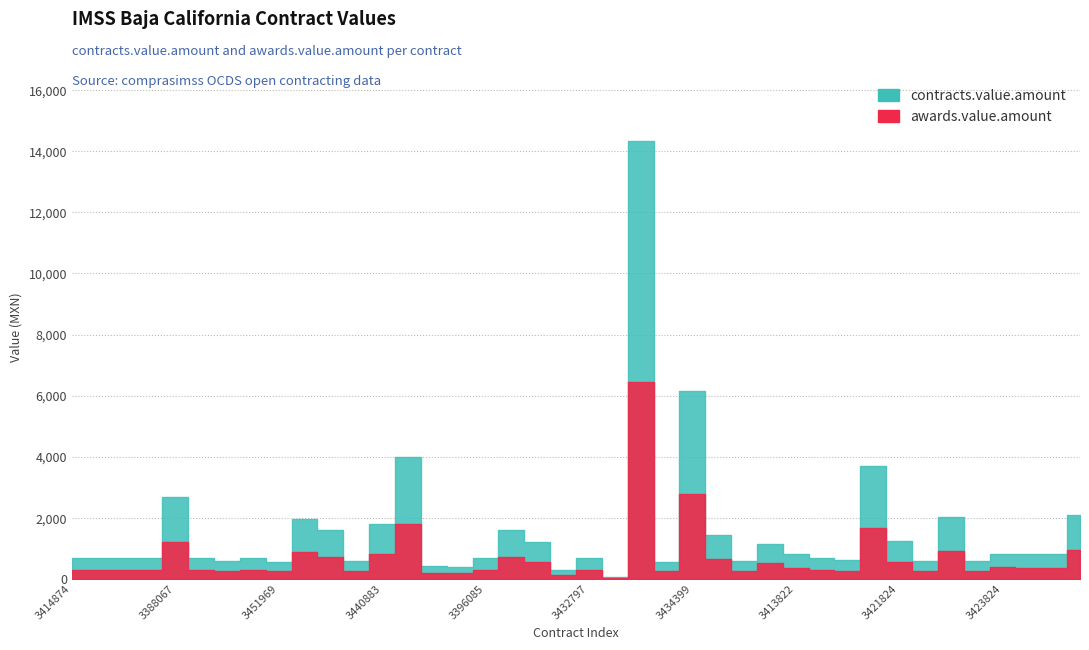

True or false: contracts.value.amount and awards.value.amount intersect in this chart.

False